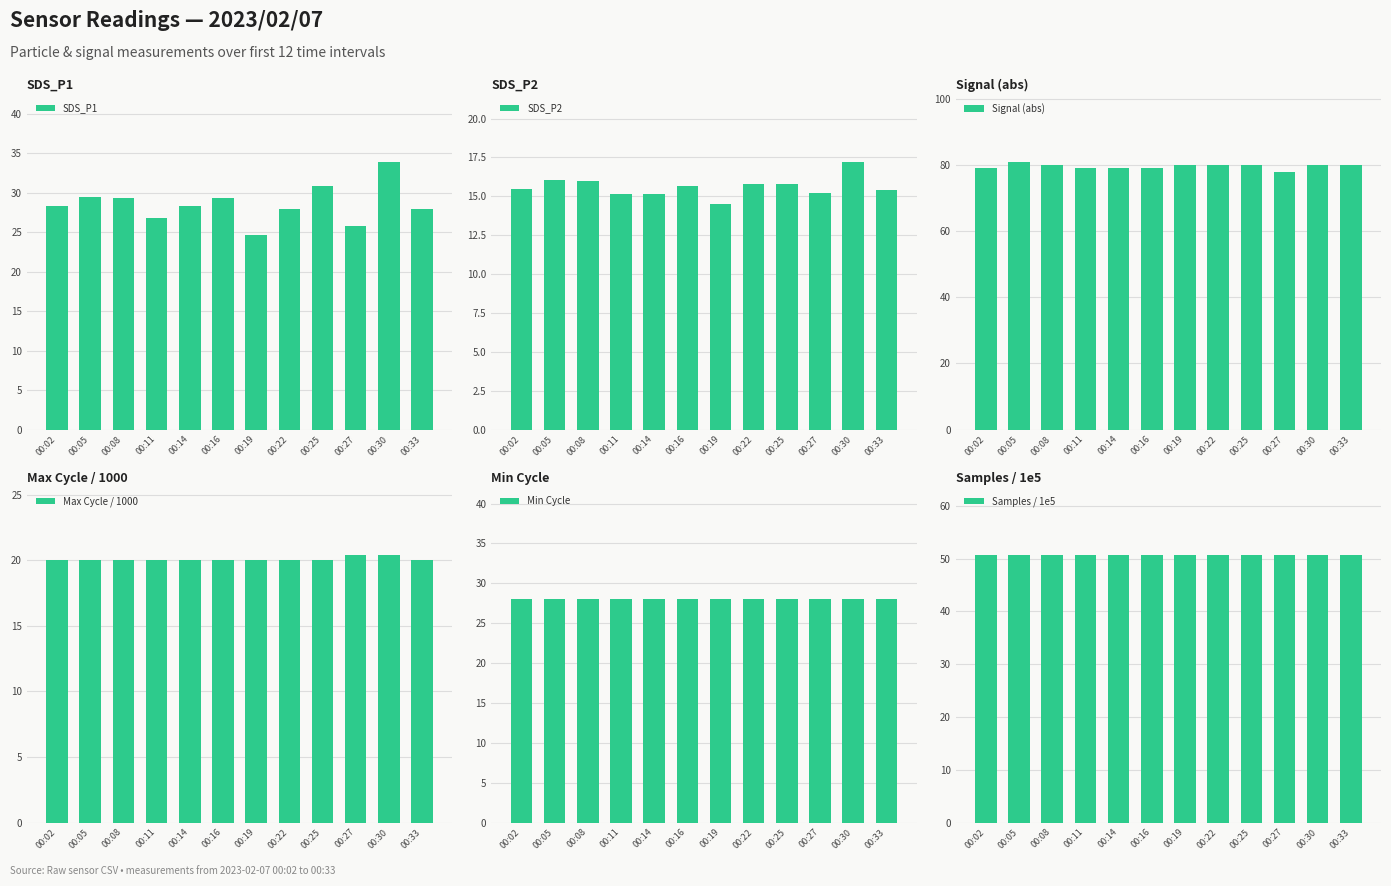

What is the value of the Samples / 1e5 bar at the 7th from the left?

50.8